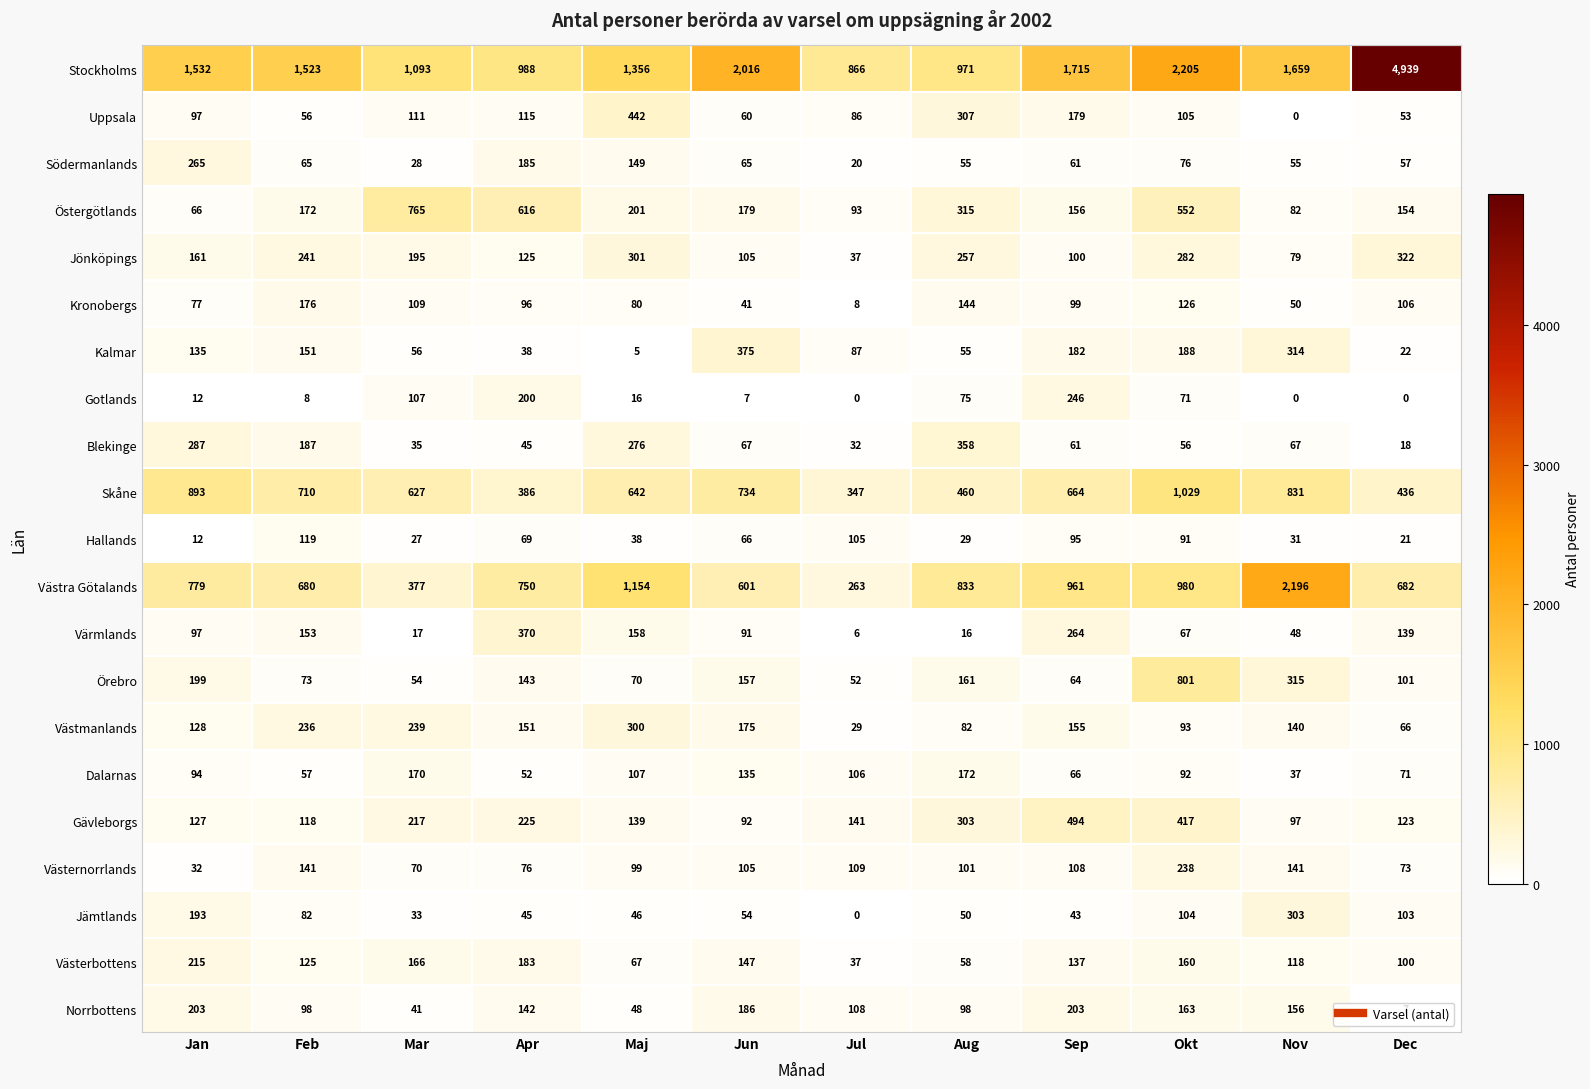

At which category is the sum across all series the highest?

Okt